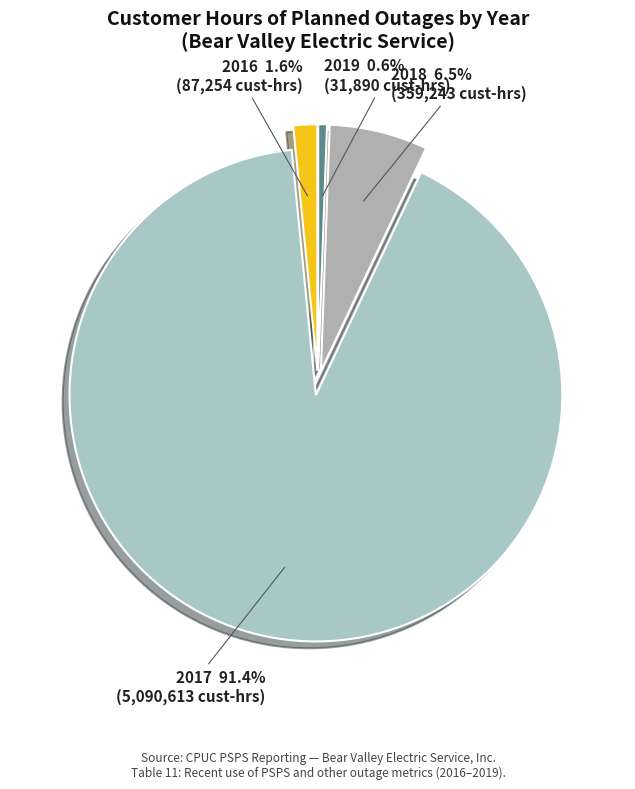

To the nearest percent, what portion does 2016 represent?

2%